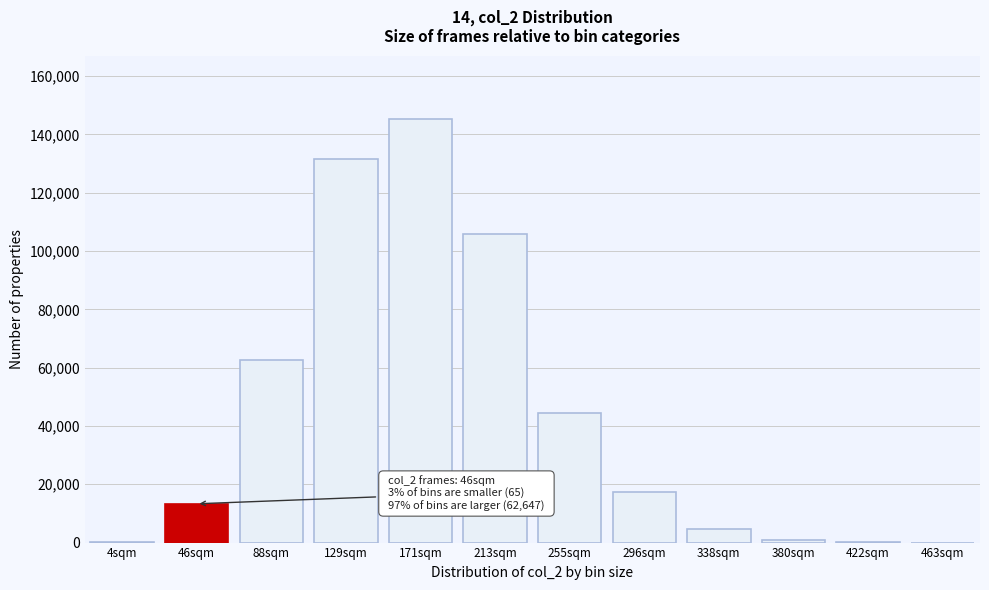

What is the maximum value shown in the chart?

145127